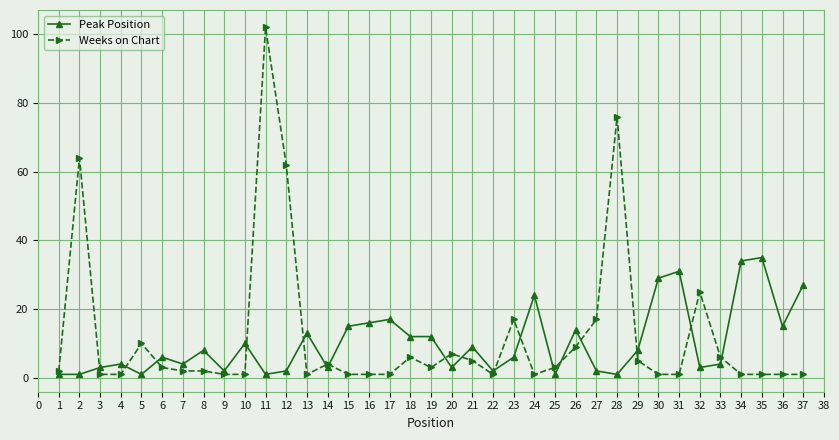

How many distinct data groups are displayed?

2